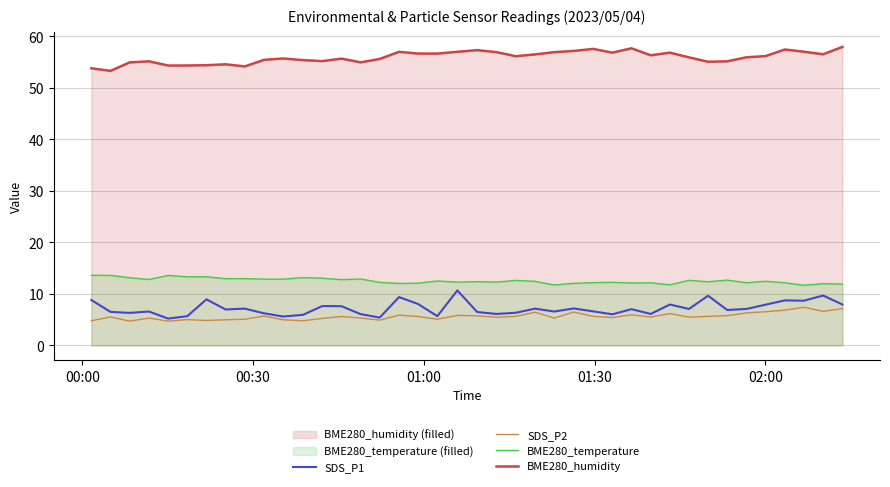

True or false: BME280_humidity and SDS_P2 intersect in this chart.

False